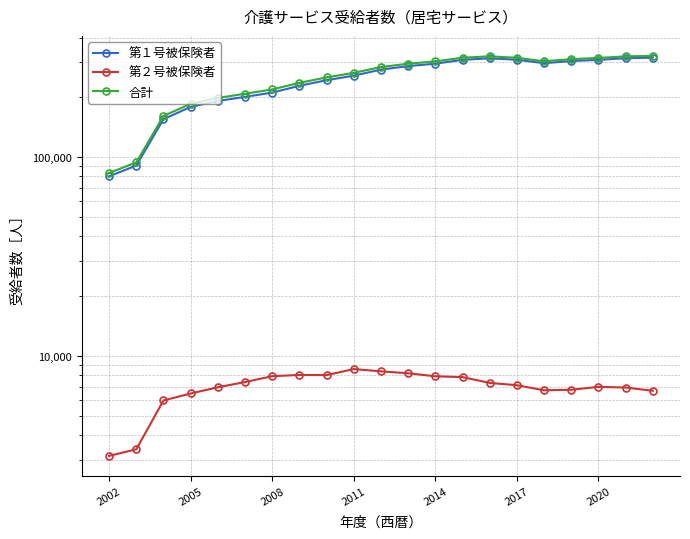

True or false: 第１号被保険者 and 合計 cross at least once.

False